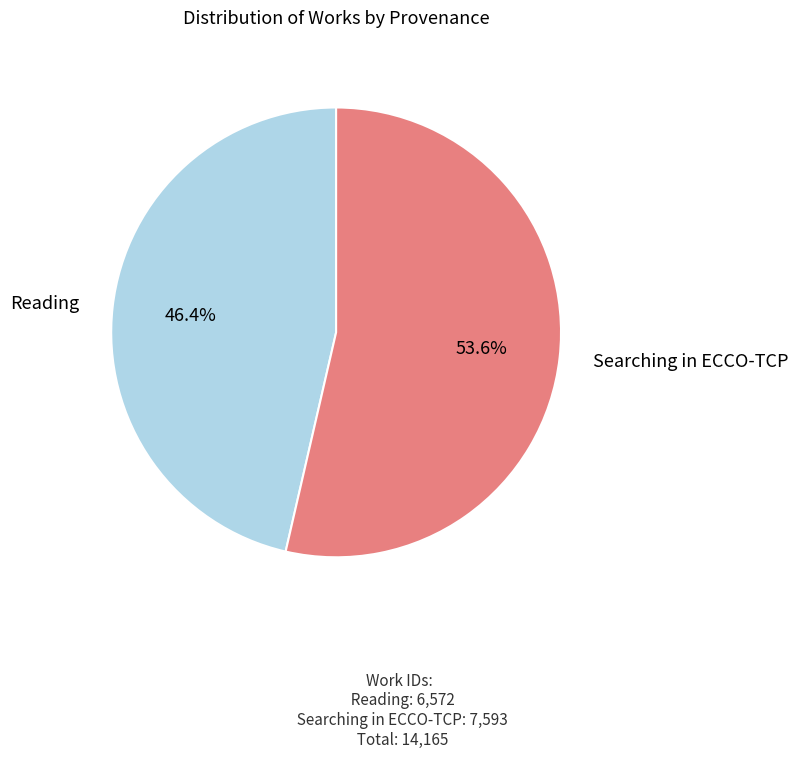

How many segments does this pie chart have?

2